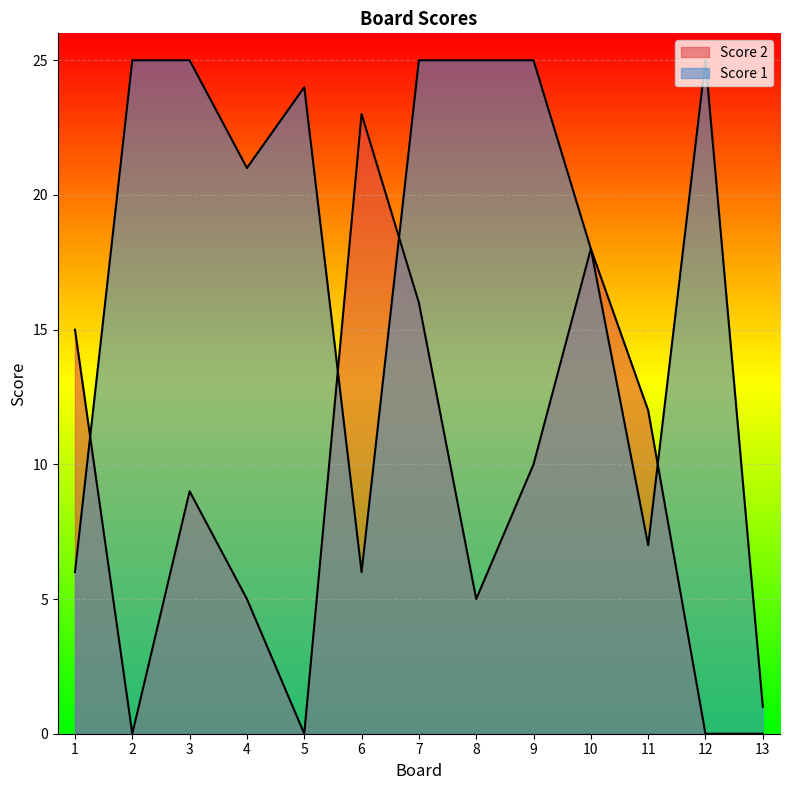

Reading left to right, list all the values displayed in this chart.

Score 2: 15	0	9	5	0	23	16	5	10	18	12	0	0
Score 1: 6	25	25	21	24	6	25	25	25	18	7	25	1